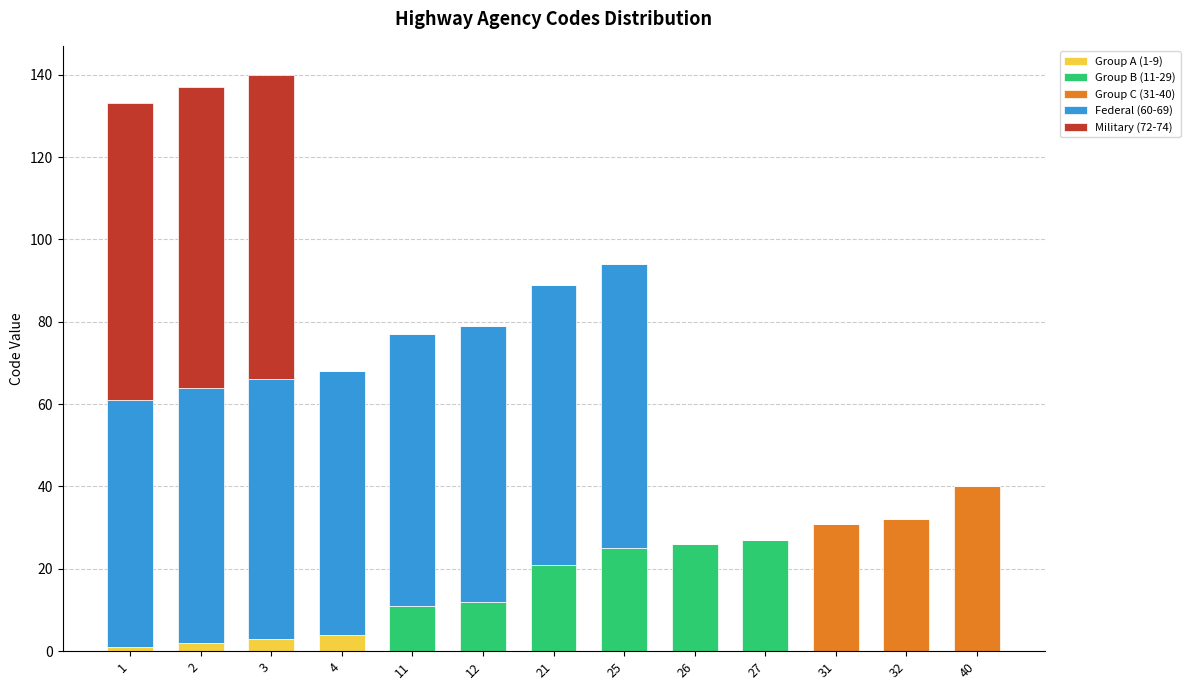

What is the maximum value for Group A (1-9)?

4